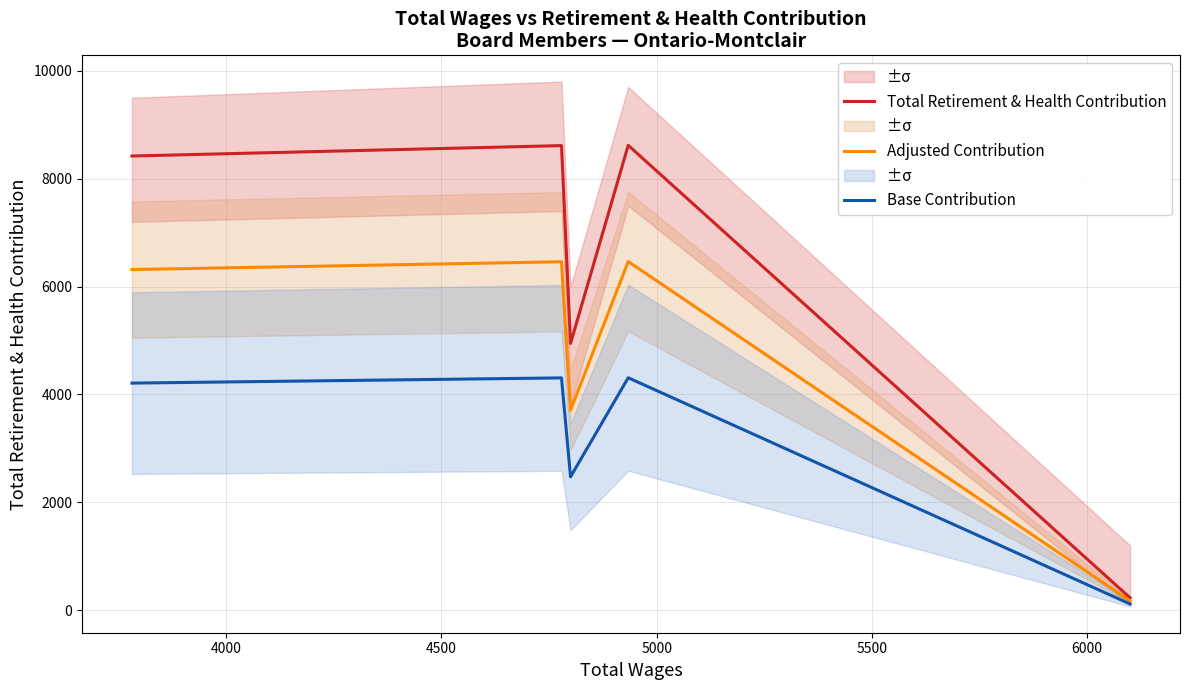

What is the highest value of the Adjusted Contribution series?

6463.5